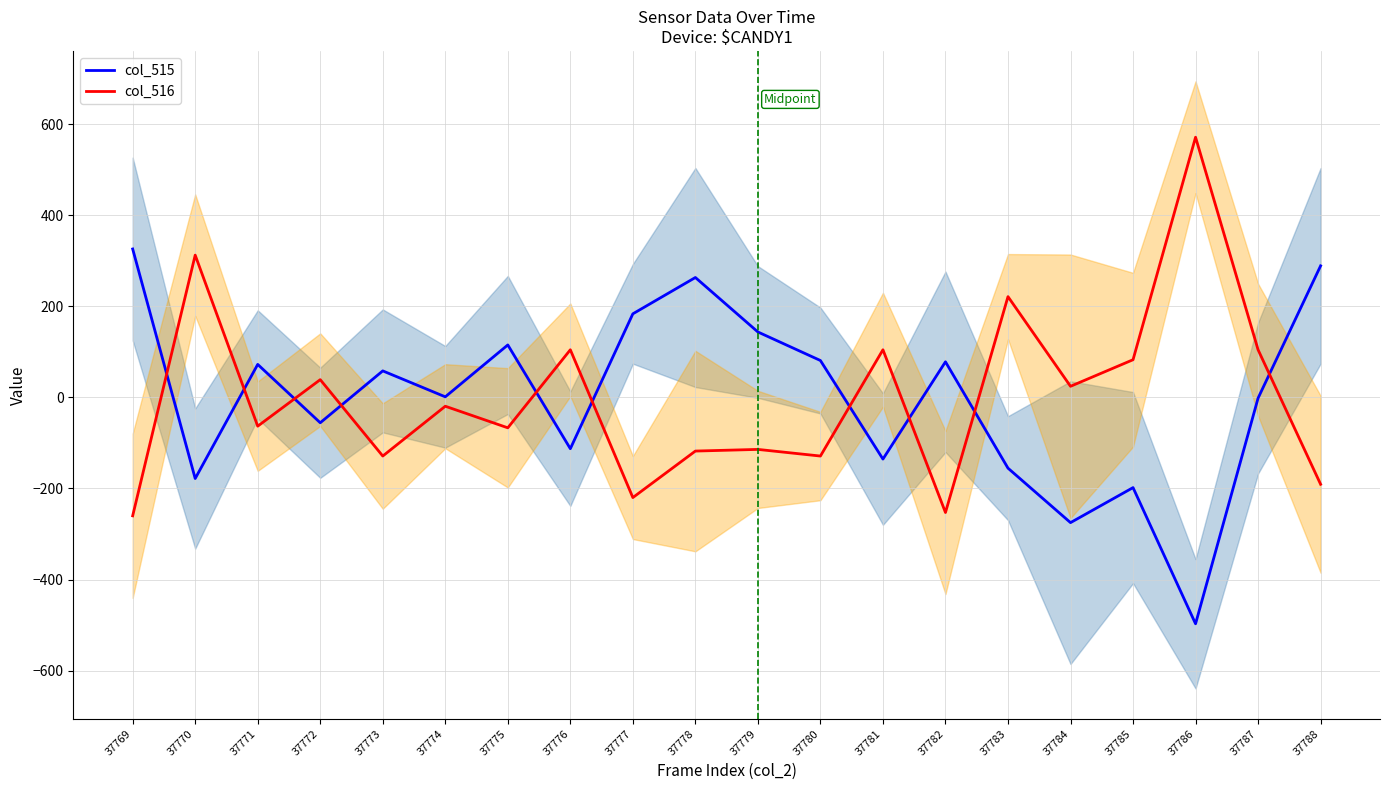

At how many categories does at least one series exceed 155?

7